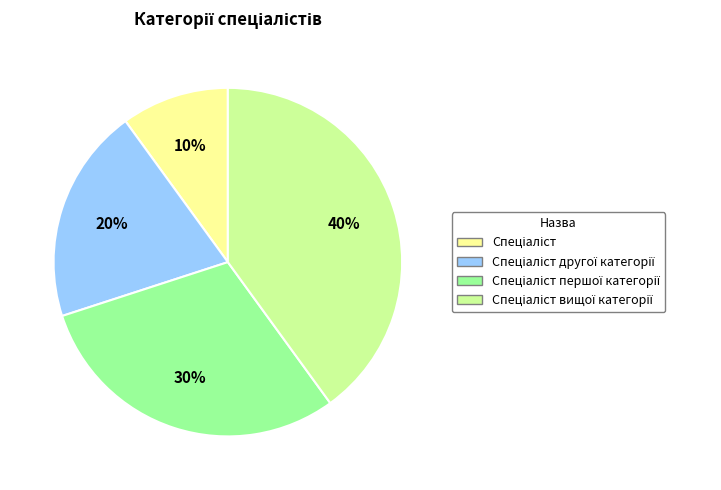

To the nearest percent, what is the difference between the largest and smallest slice percentages?

30%